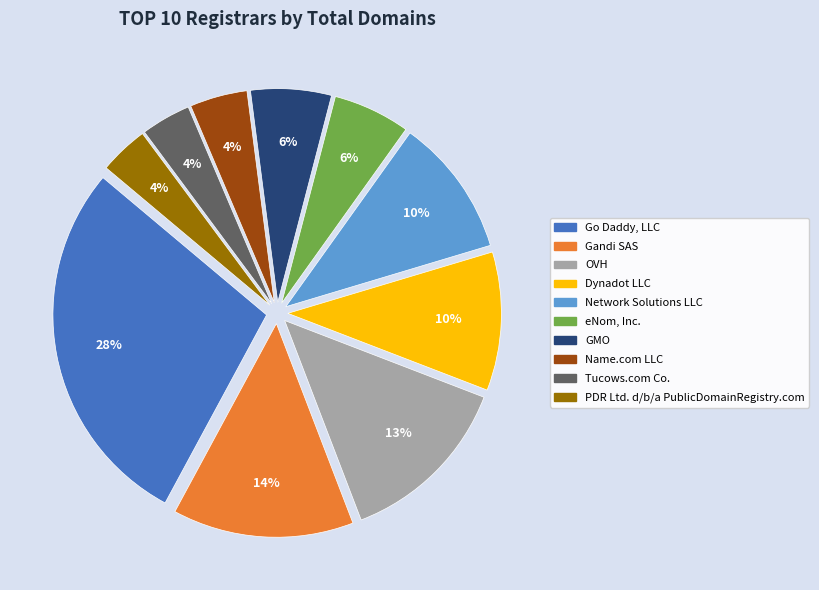

Is there any slice that represents more than half of the pie?

No